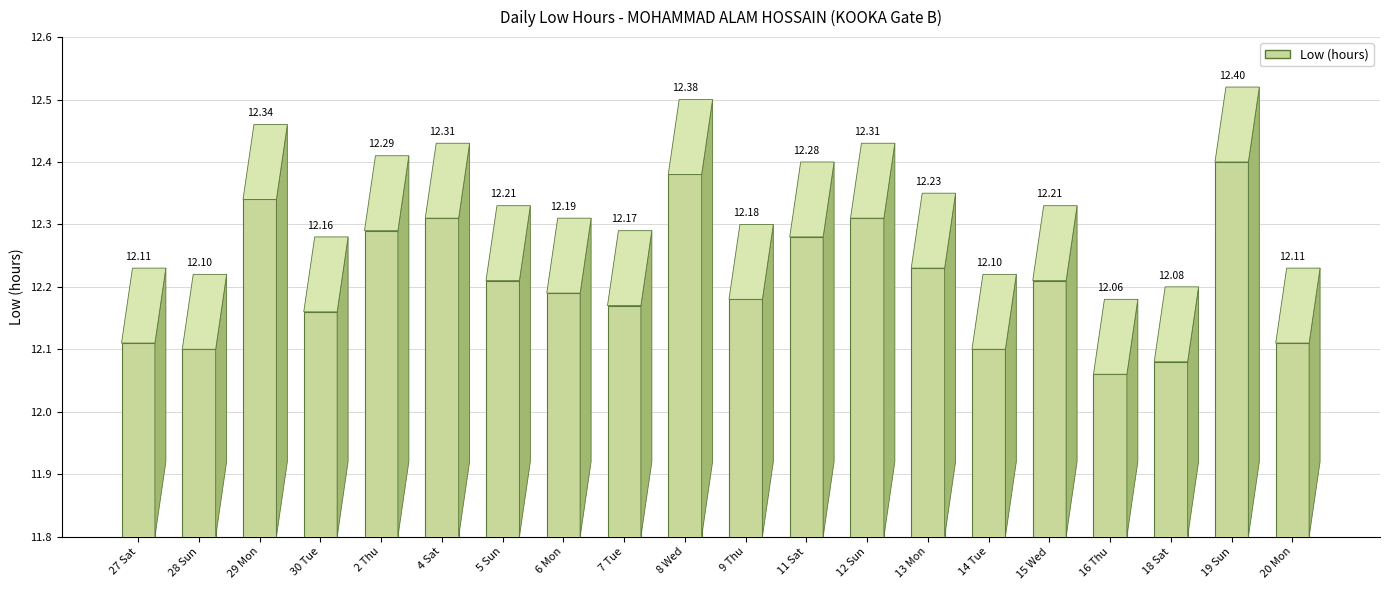

Is it true that the value at 16 Thu is 6.4?

False